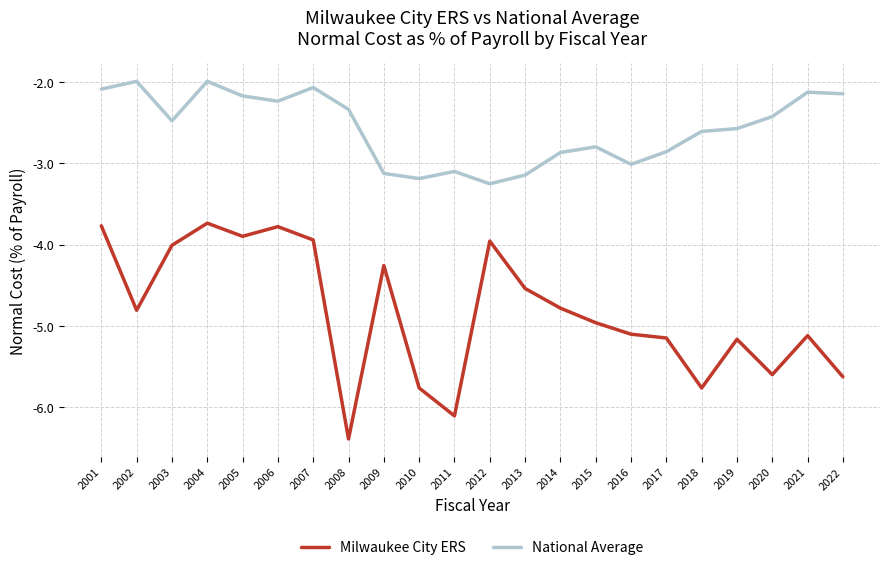

The Milwaukee City ERS series shows -5.3 at 2004. True or false?

False